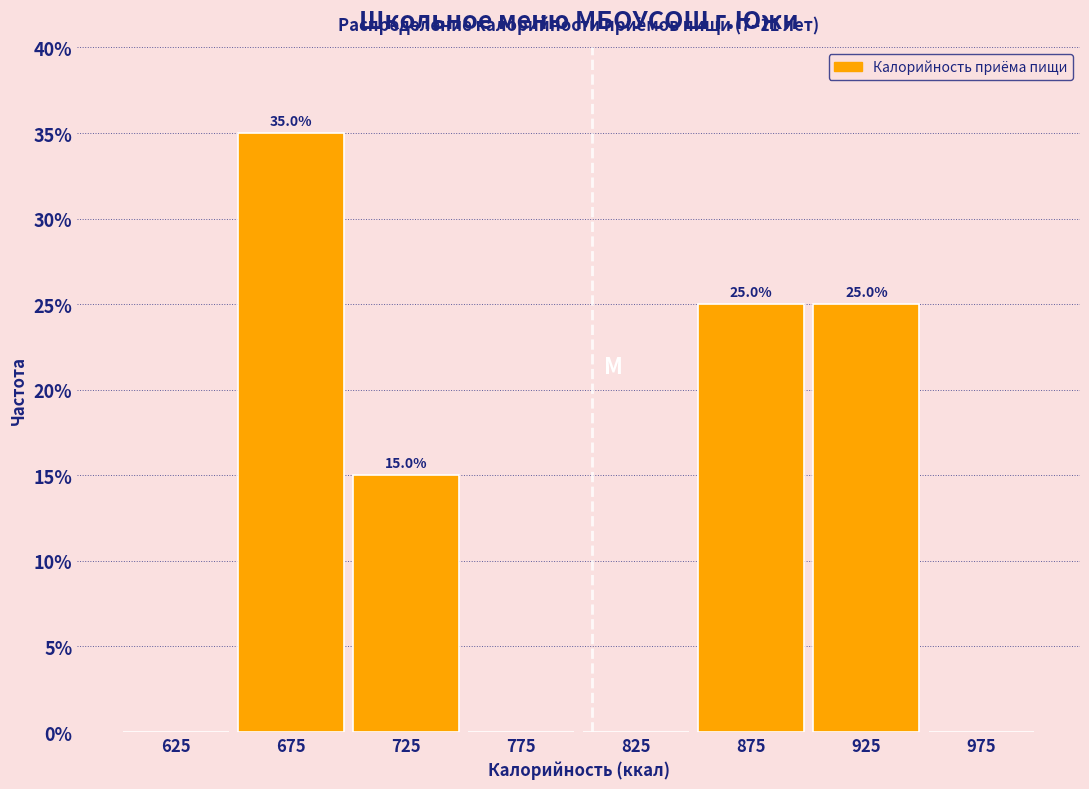

Over which range of the x-axis is the bar tallest?

650 to 700